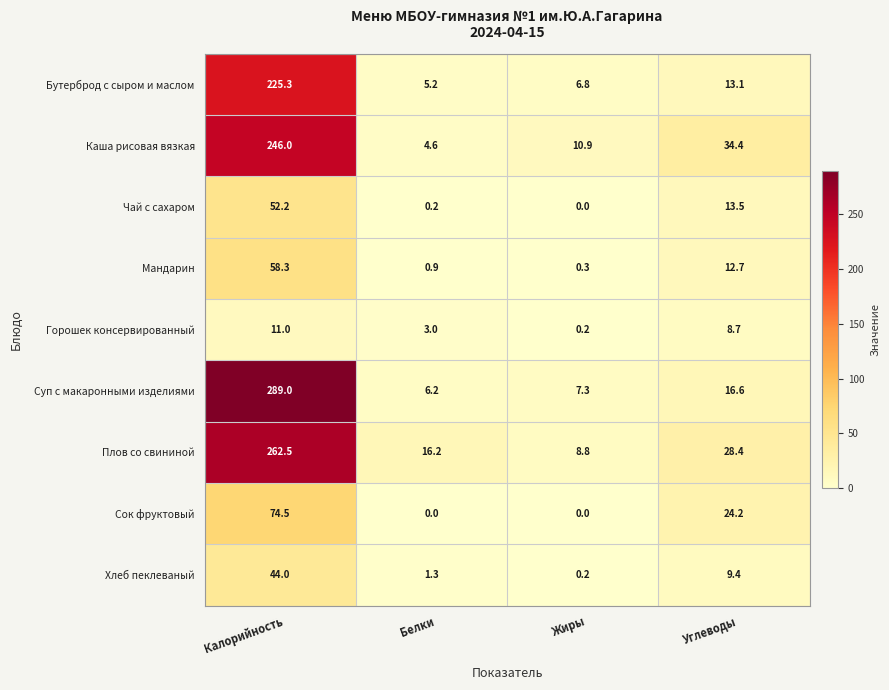

Where is Чай с сахаром nearest to the value 26?

Углеводы